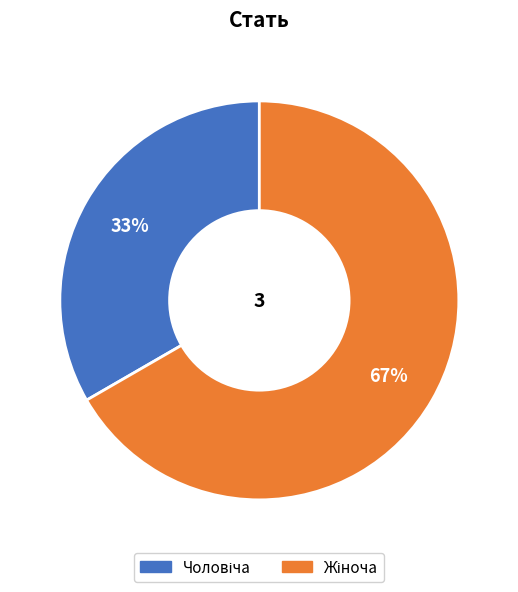

To the nearest percent, what is the average slice percentage?

50%